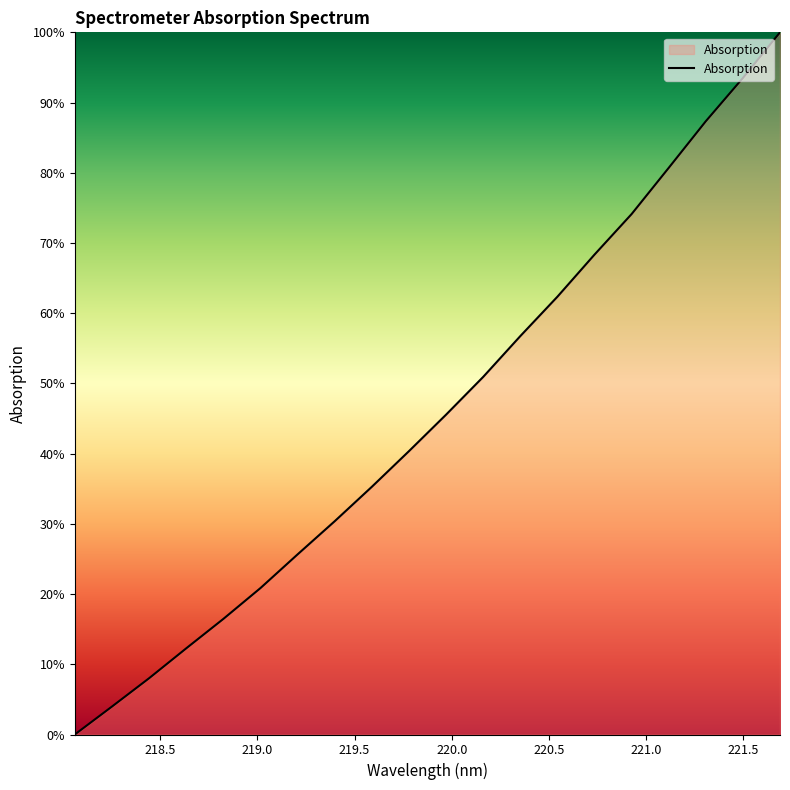

What is the label of the 17th point from the right?

218.6332